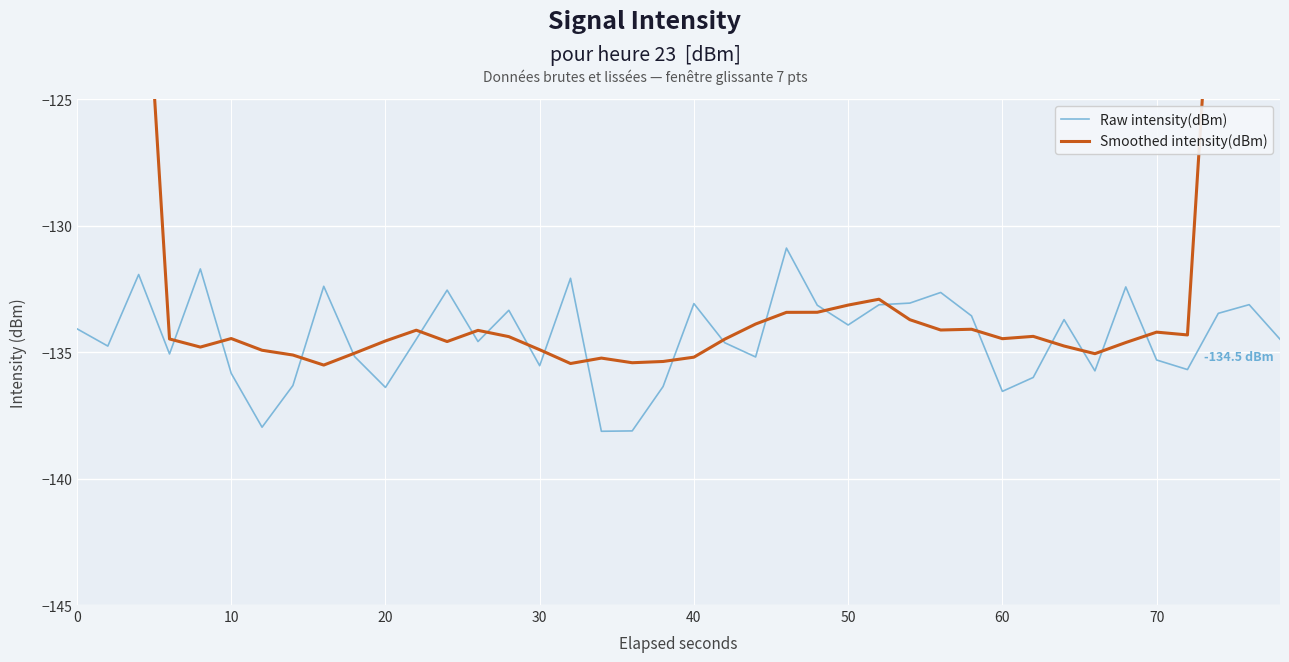

At how many categories does at least one series exceed -85?

2